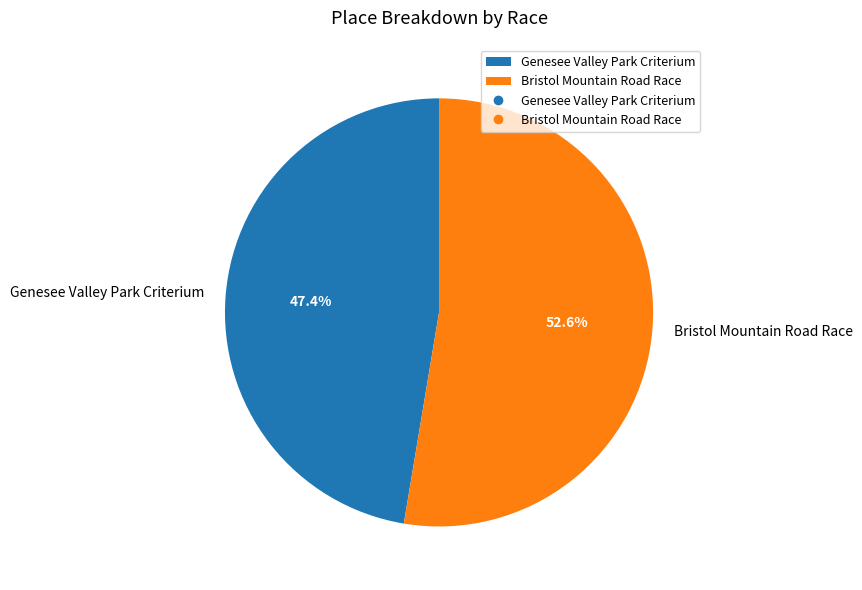

To the nearest percent, what is the average slice percentage?

50%